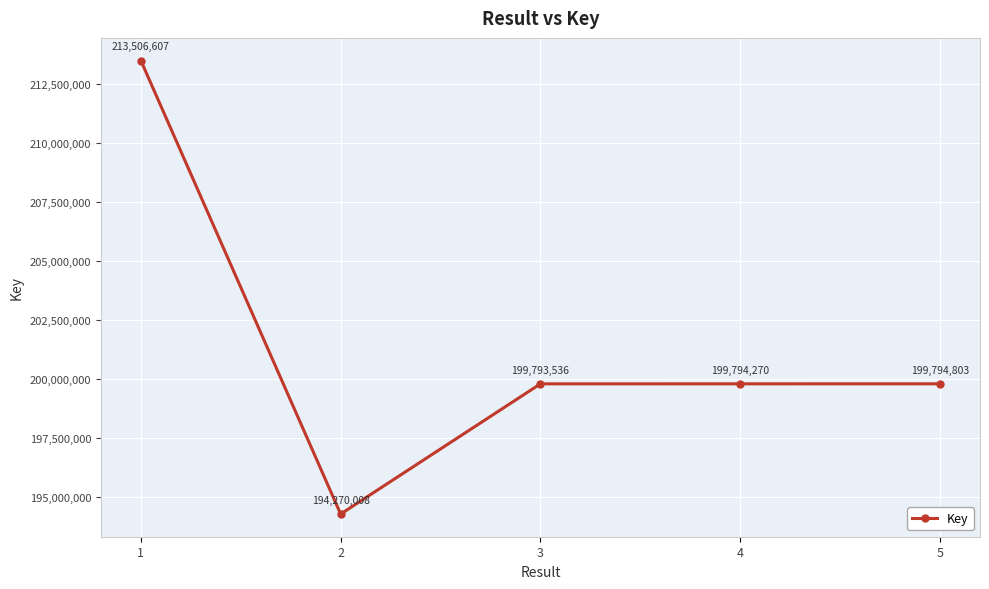

True or false: the data shows 213506607 at 1.

True